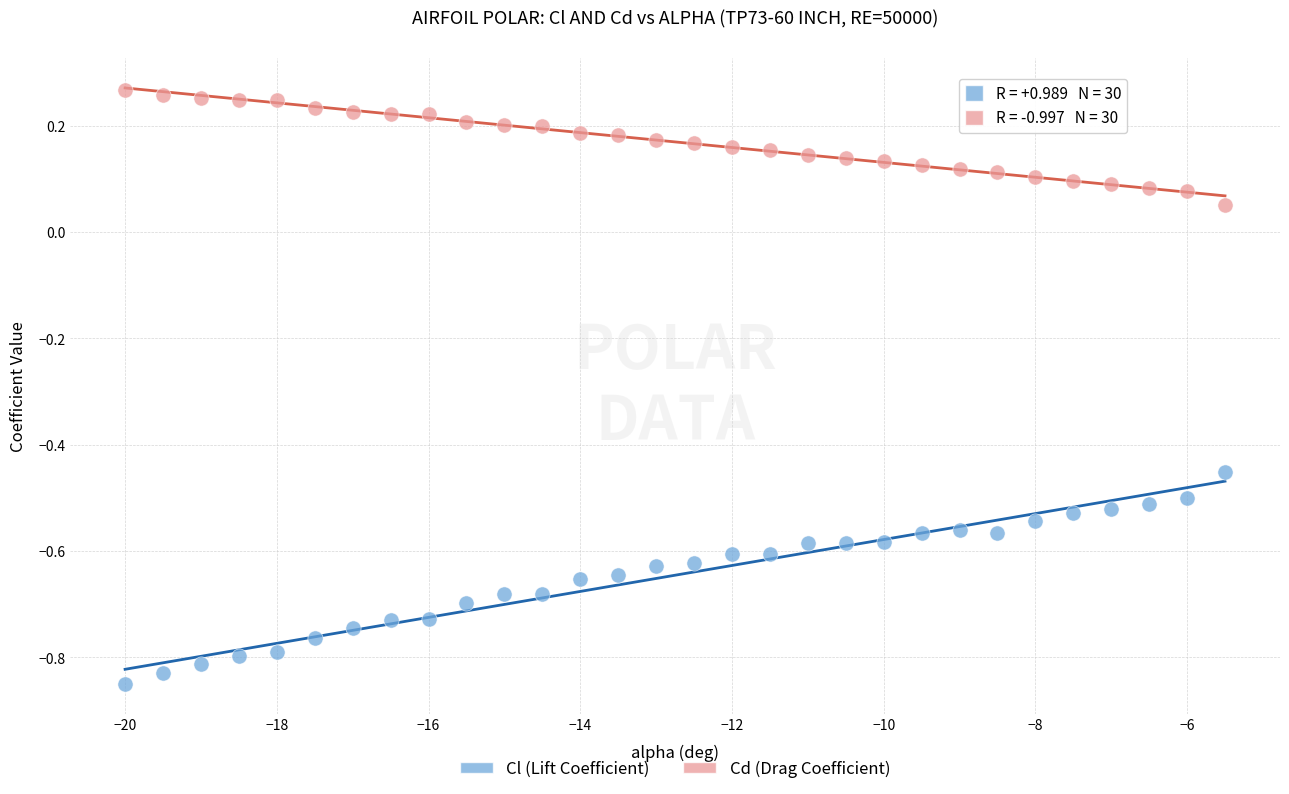

Which series reaches the maximum Y coordinate?

Cd (Drag Coefficient)